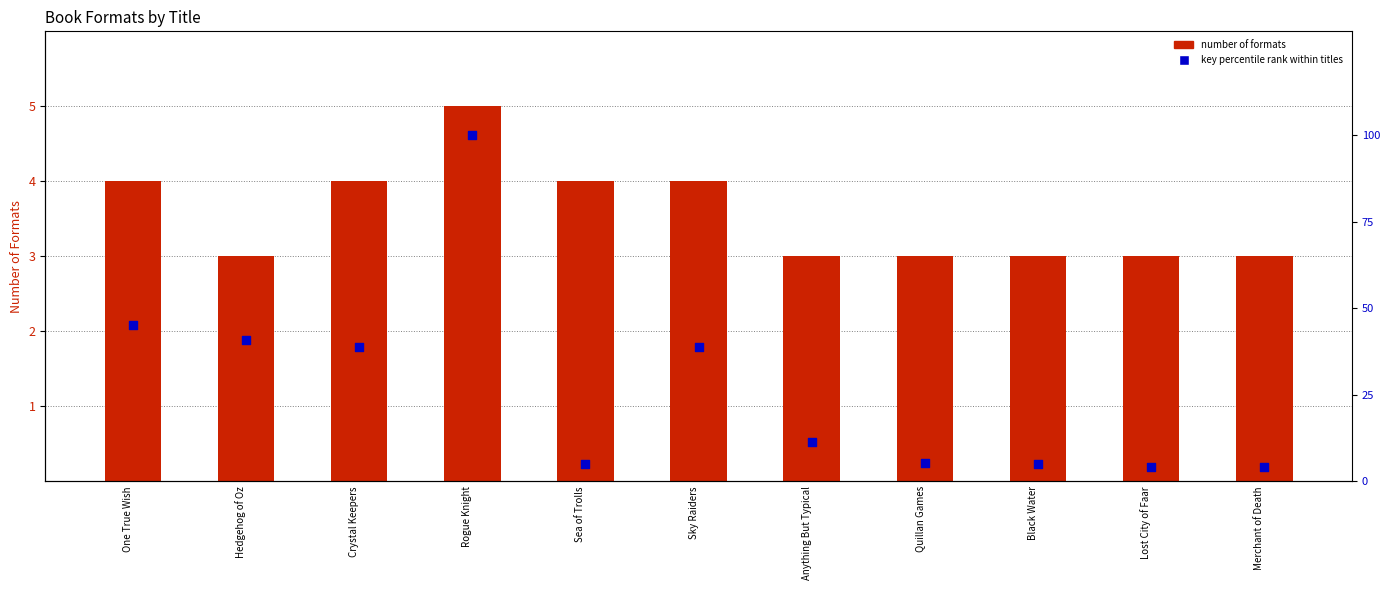

Which series contains the highest Y value?

Key percentile rank